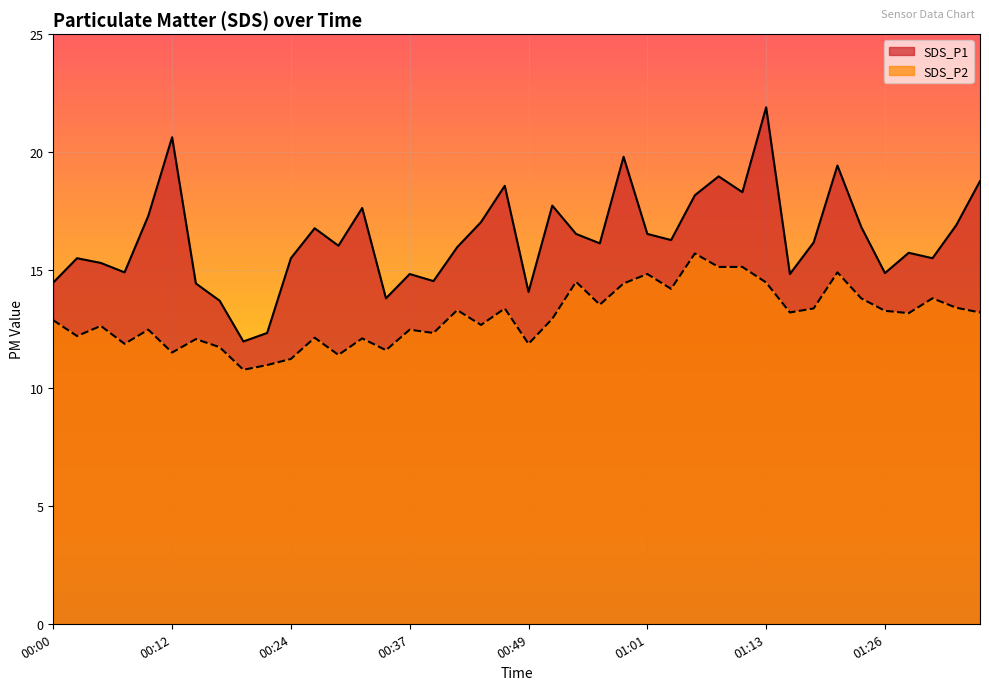

True or false: SDS_P1 has more than 2 interior local peaks.

True